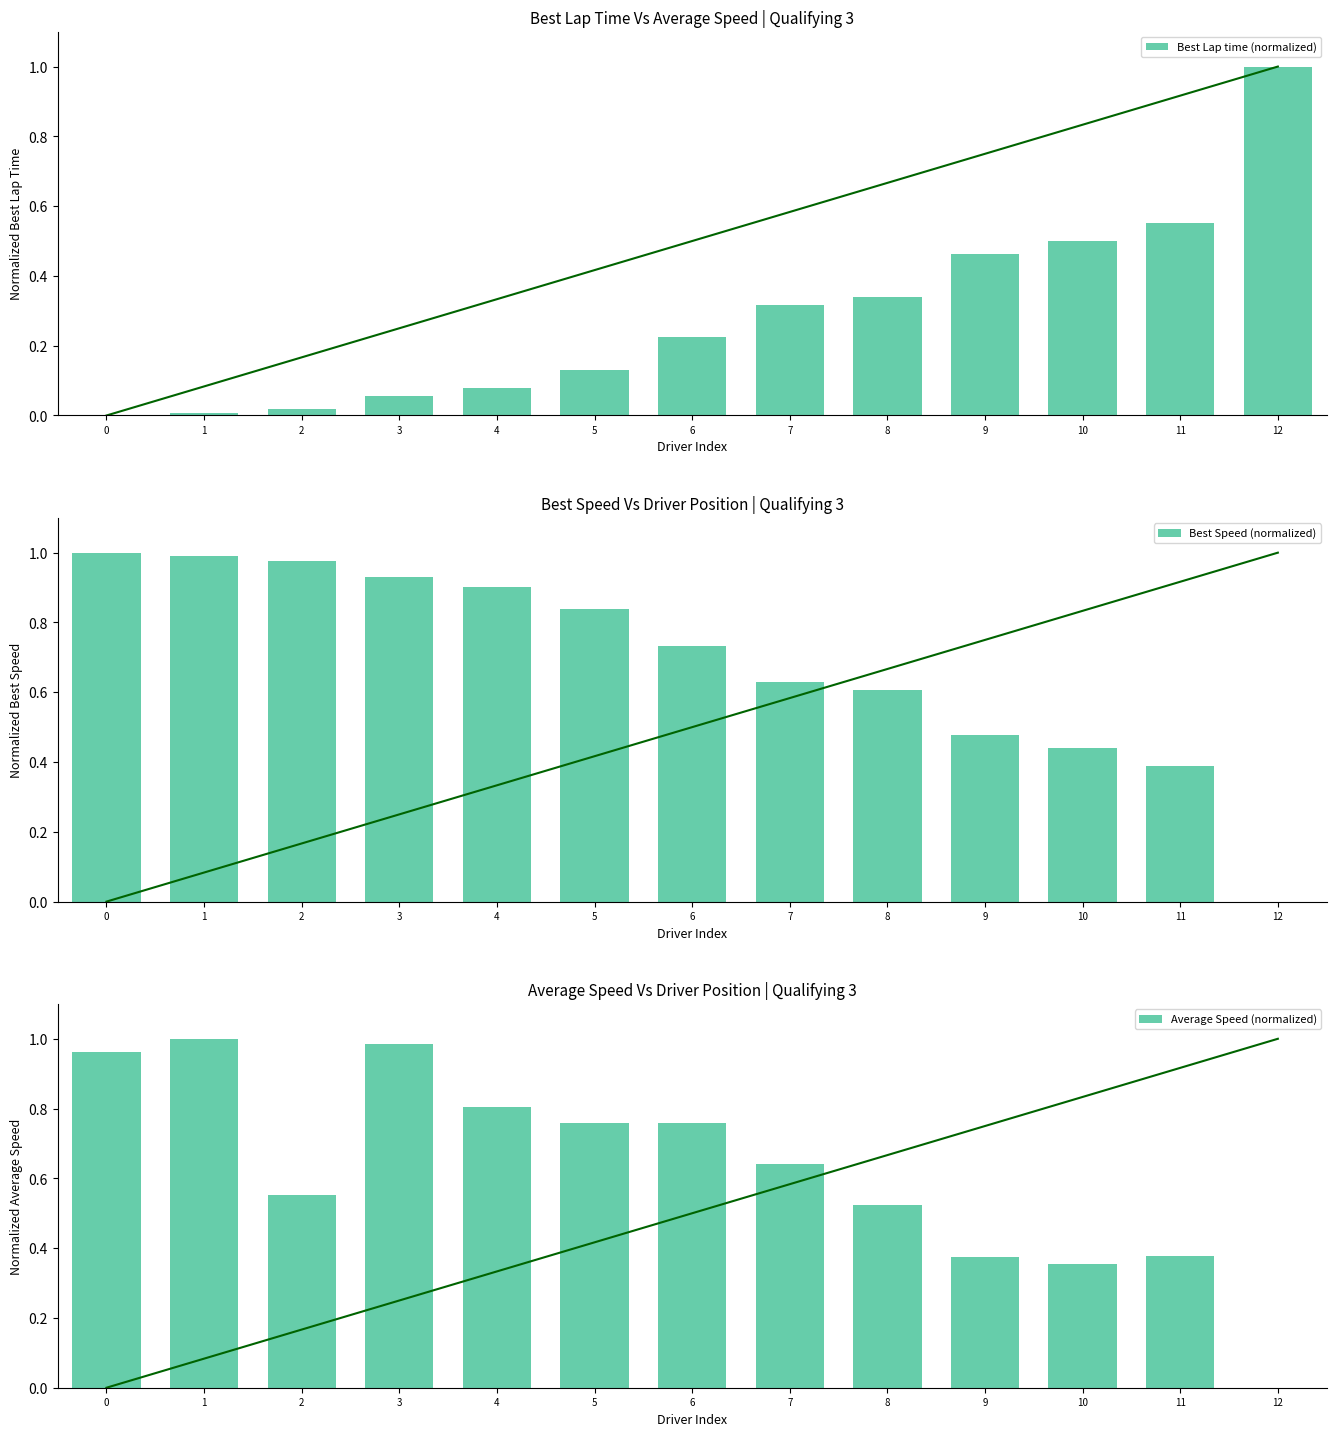

How many bars are there in each group?

3